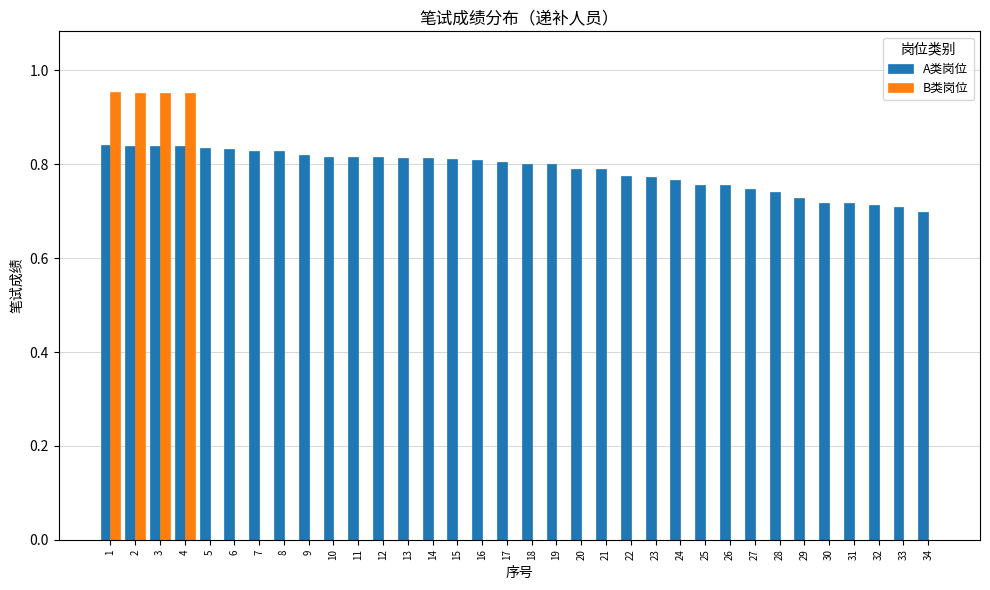

Which series has the largest total across all categories?

A类岗位